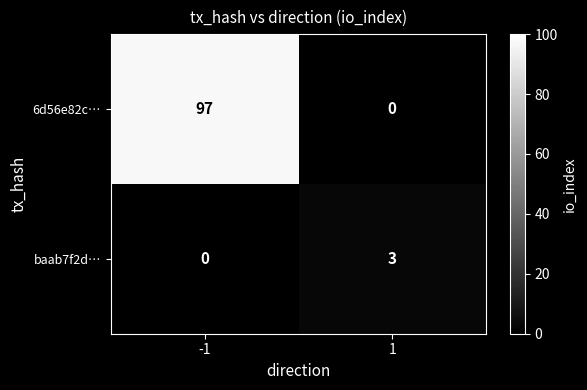

List the series in order of their peak value, highest first.

6d56e82c…, baab7f2d…